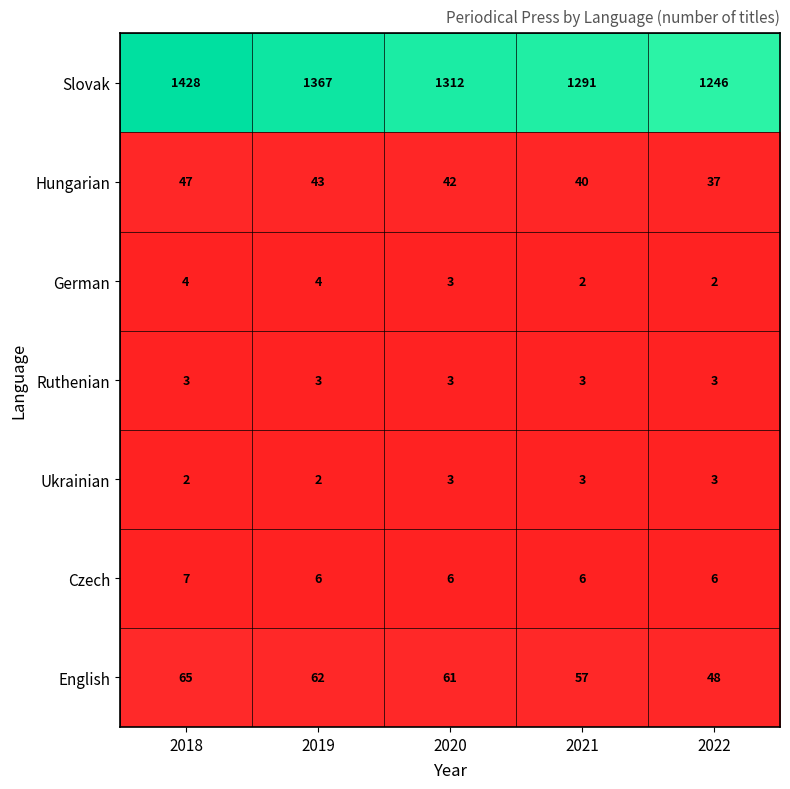

At which category is the sum across all series the highest?

2018